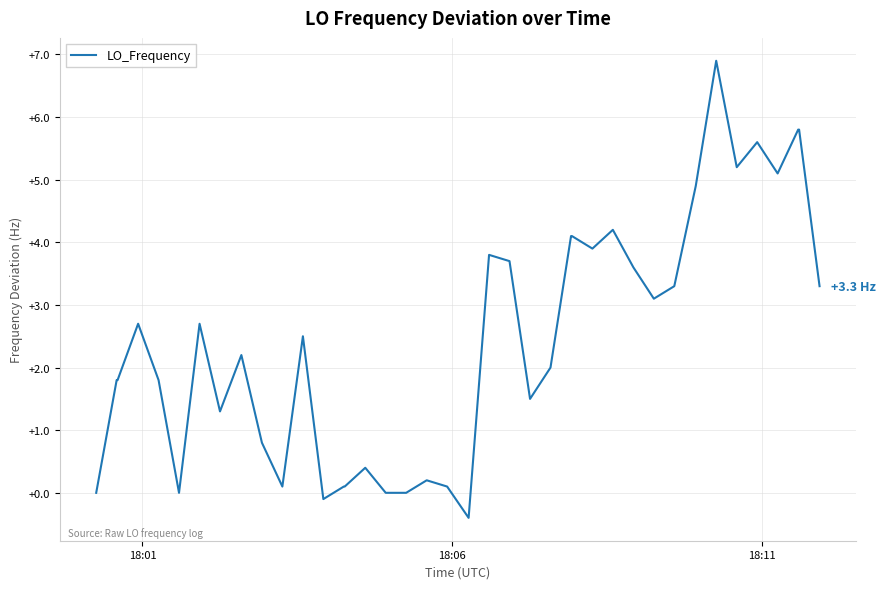

What is the difference between the maximum and minimum values?

7.3